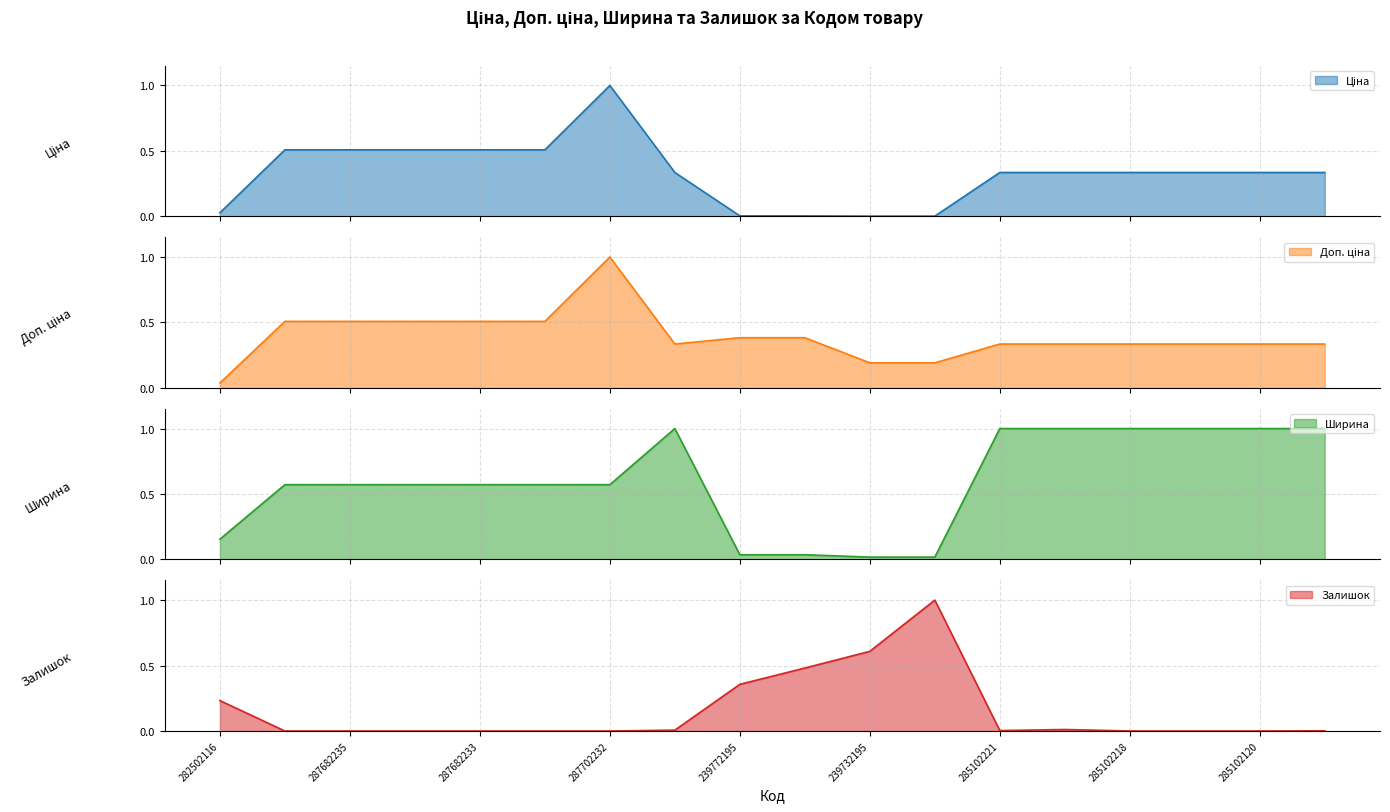

At which label does Ціна reach its minimum?

239732195